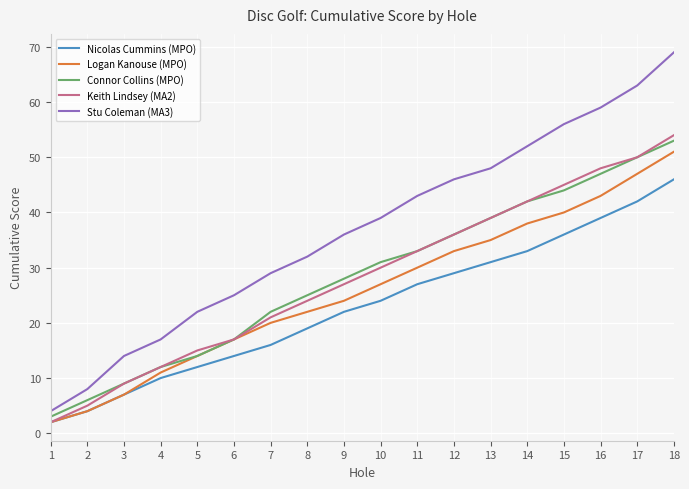

Which series has the widest spread of values?

Stu Coleman (MA3)